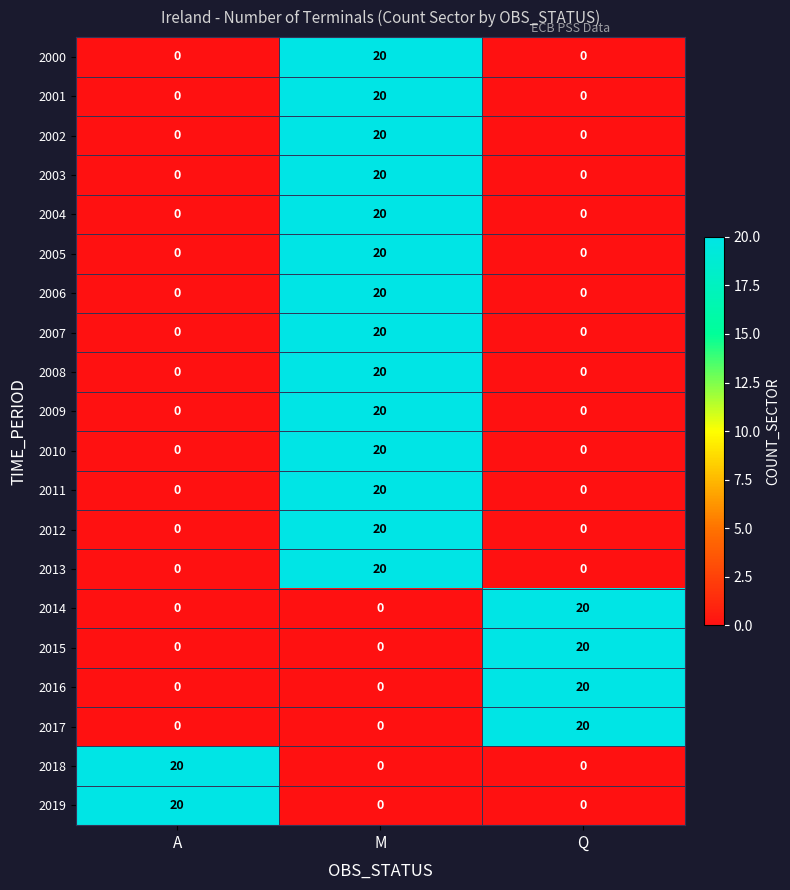

What is the spread (max minus min) of values at A?

20